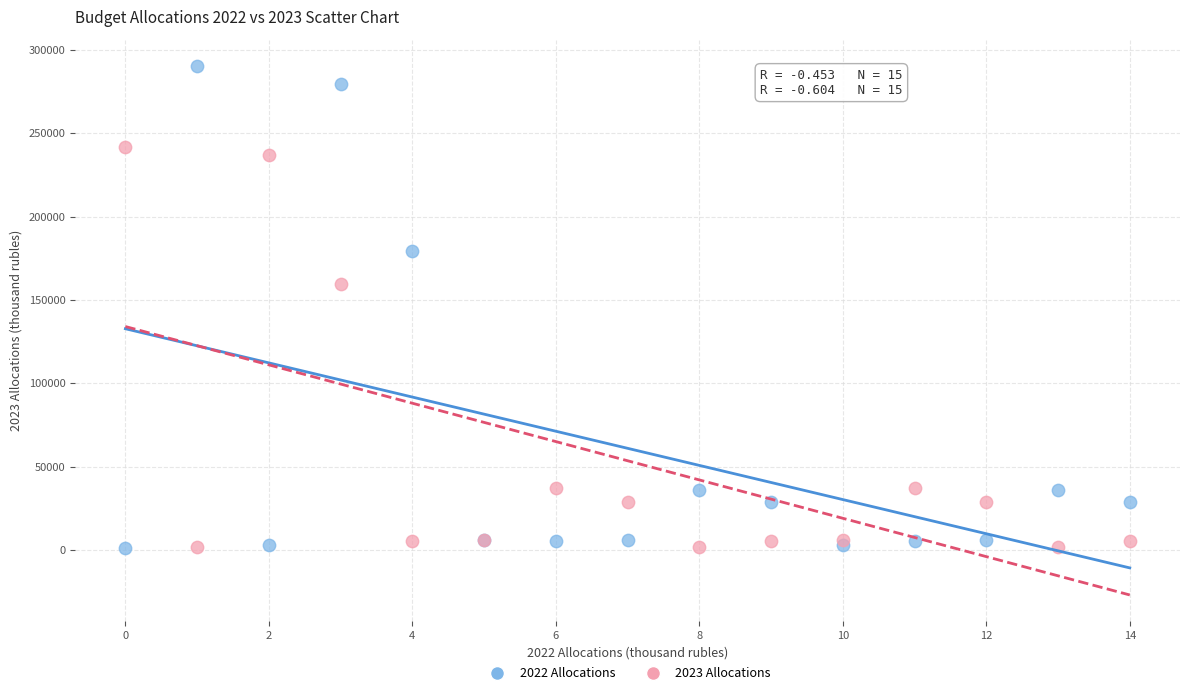

Which series contains the highest Y value?

2022 Allocations